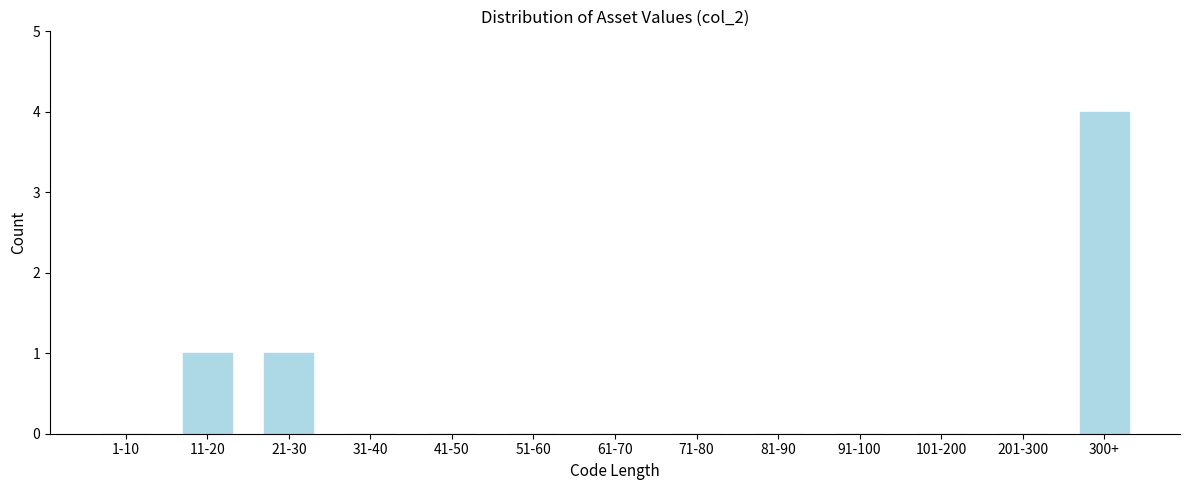

Reading left to right, what are all the values shown in this chart?

1-10=0	11-20=1	21-30=1	31-40=0	41-50=0	51-60=0	61-70=0	71-80=0	81-90=0	91-100=0	101-200=0	201-300=0	300+=4